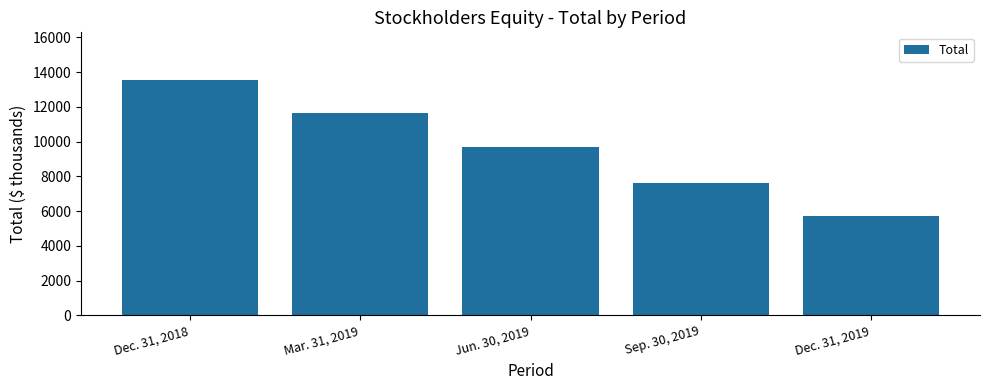

Which category has the lowest value across all series?

Dec. 31, 2019